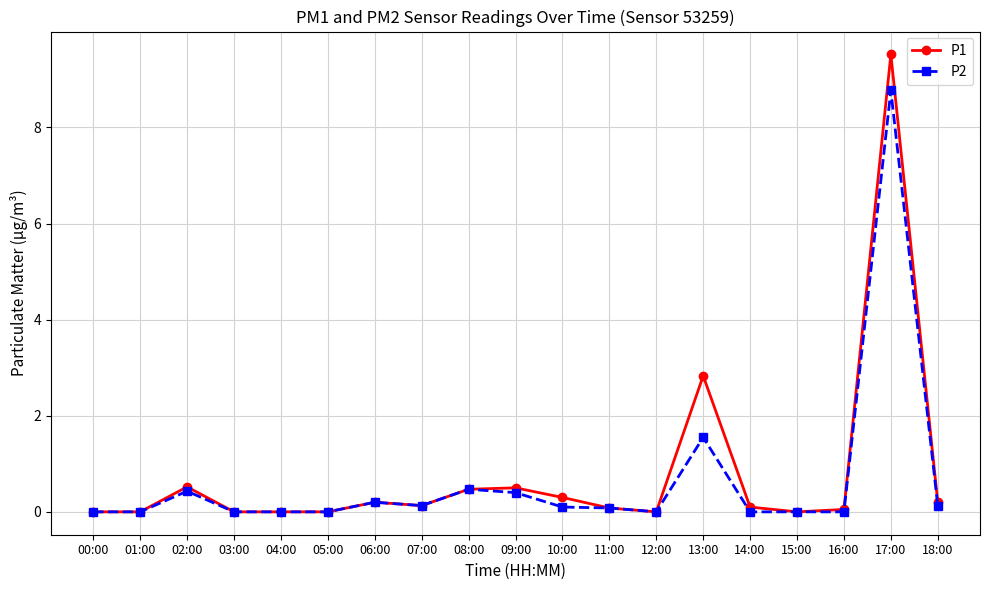

What position from the left is 01:00?

2